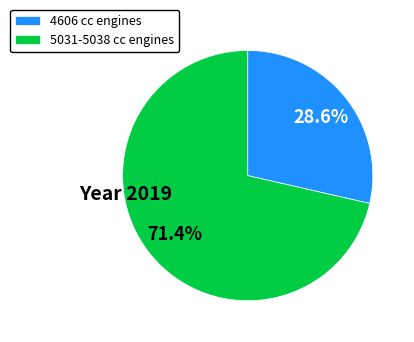

To the nearest percent, what is the difference between the largest and smallest slice percentages?

43%